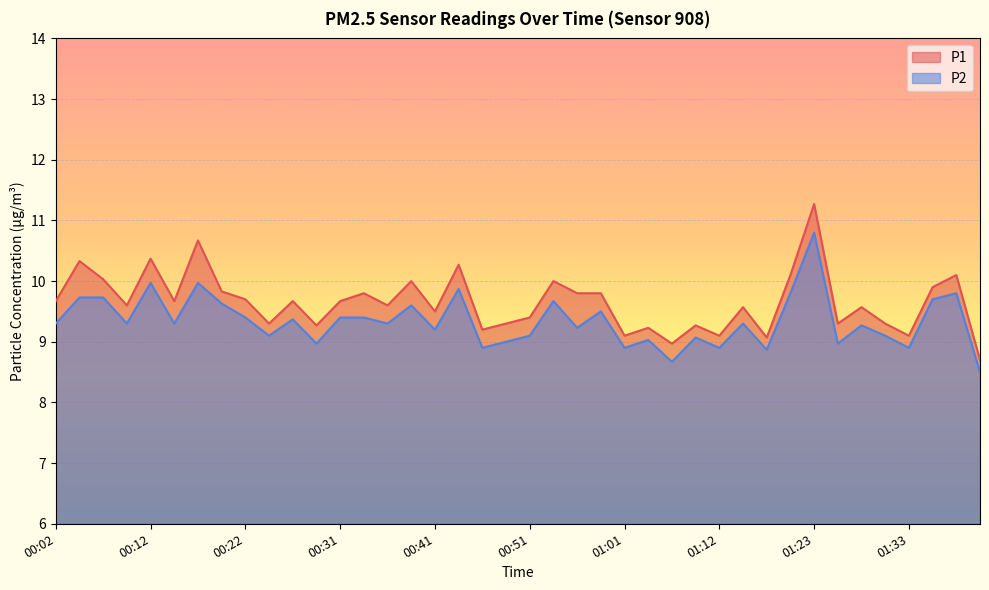

What is the difference between the maximum and minimum values in the P1 series?

2.6